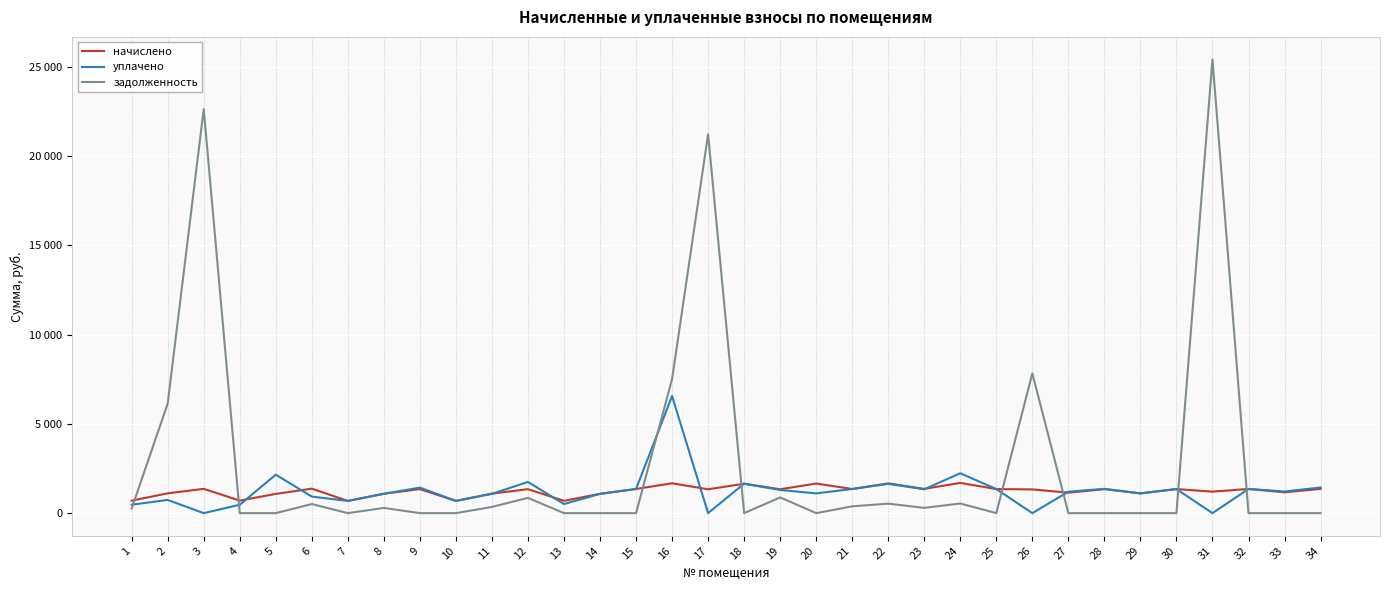

In начислено, how many points are higher than both neighbors (excluding endpoints)?

12